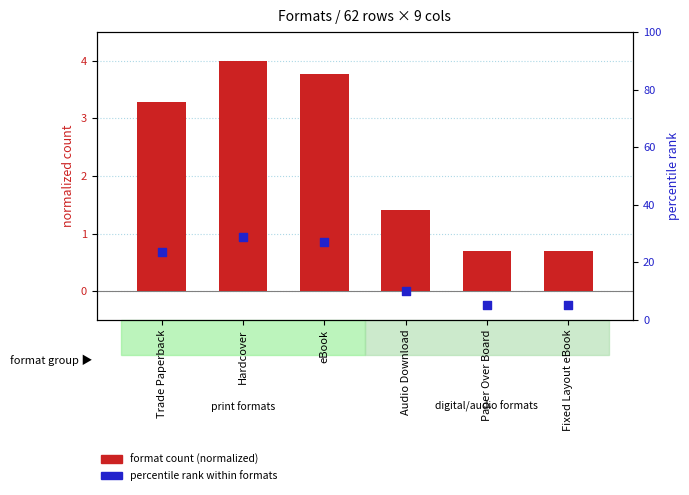

Is the value of percentile rank within formats at eBook greater than the value of format count at Audio Download?

Yes